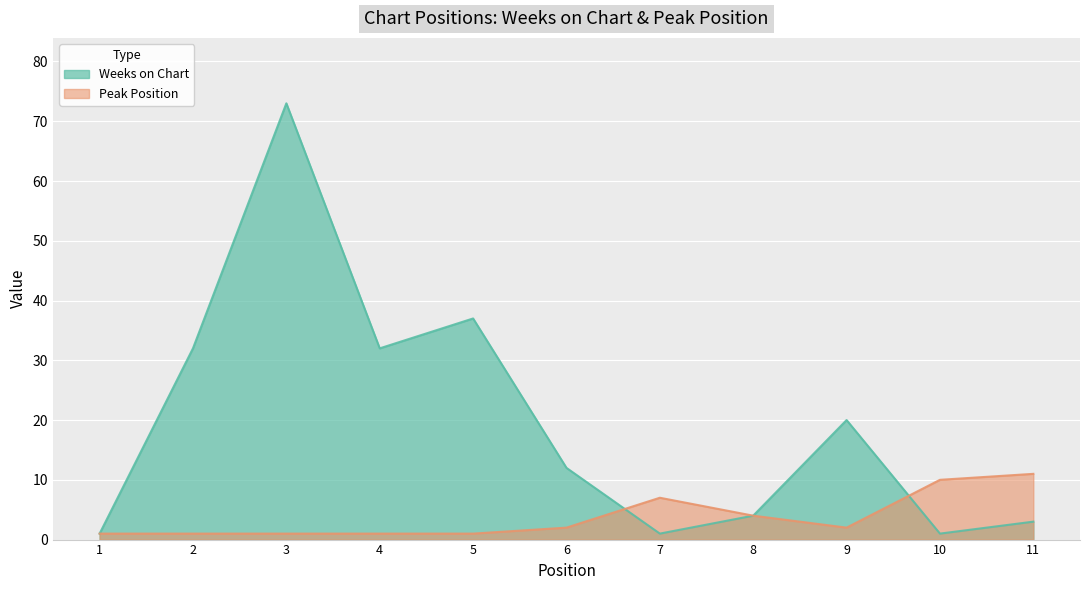

Which series has the widest spread of values?

Weeks on Chart